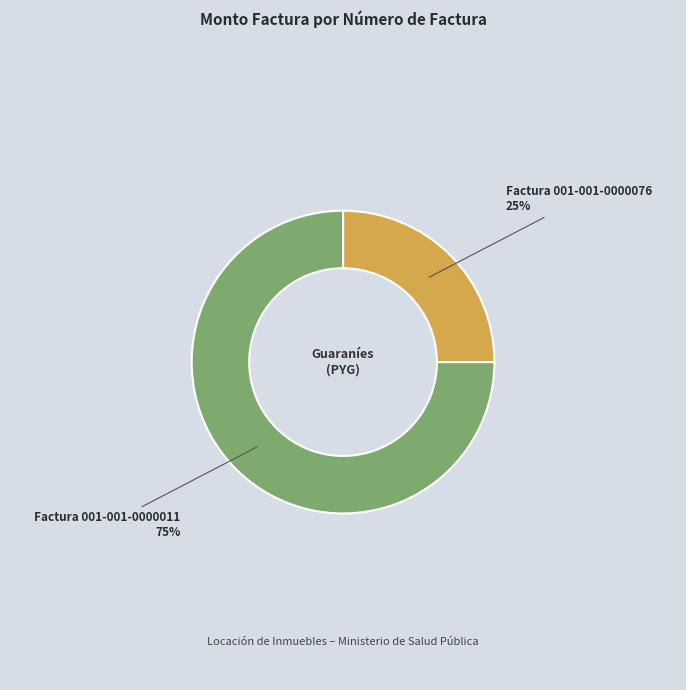

To the nearest percent, what is the combined percentage of Factura 001-001-0000076 and Factura 001-001-0000011?

100%